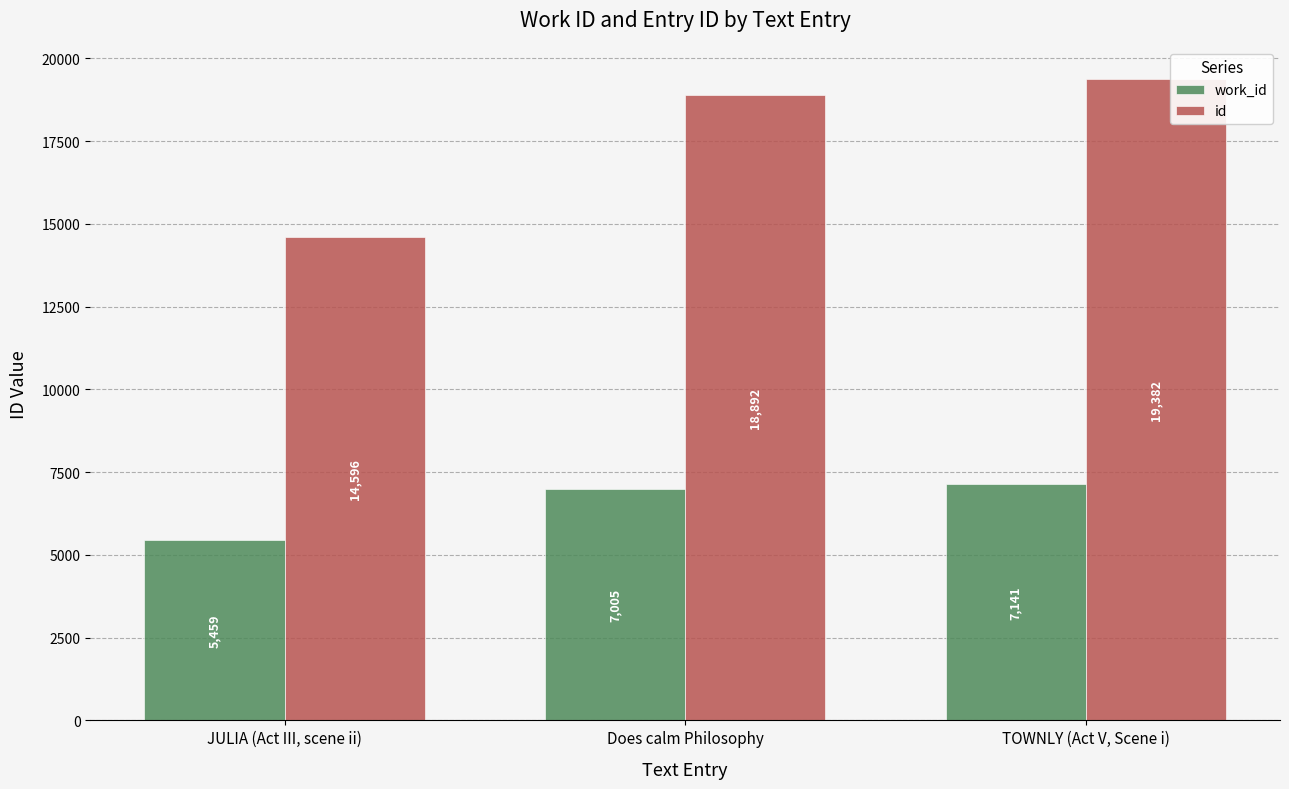

At JULIA (Act III, scene ii), list the series in order from smallest to largest.

work_id, id